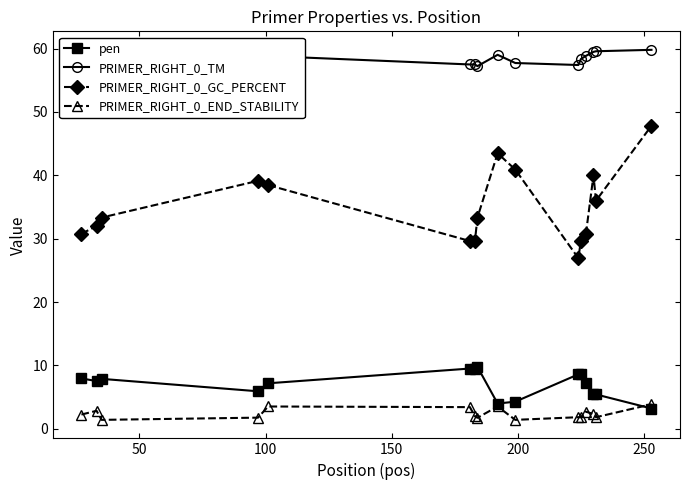

True or false: PRIMER_RIGHT_0_GC_PERCENT and PRIMER_RIGHT_0_END_STABILITY cross at least once.

False